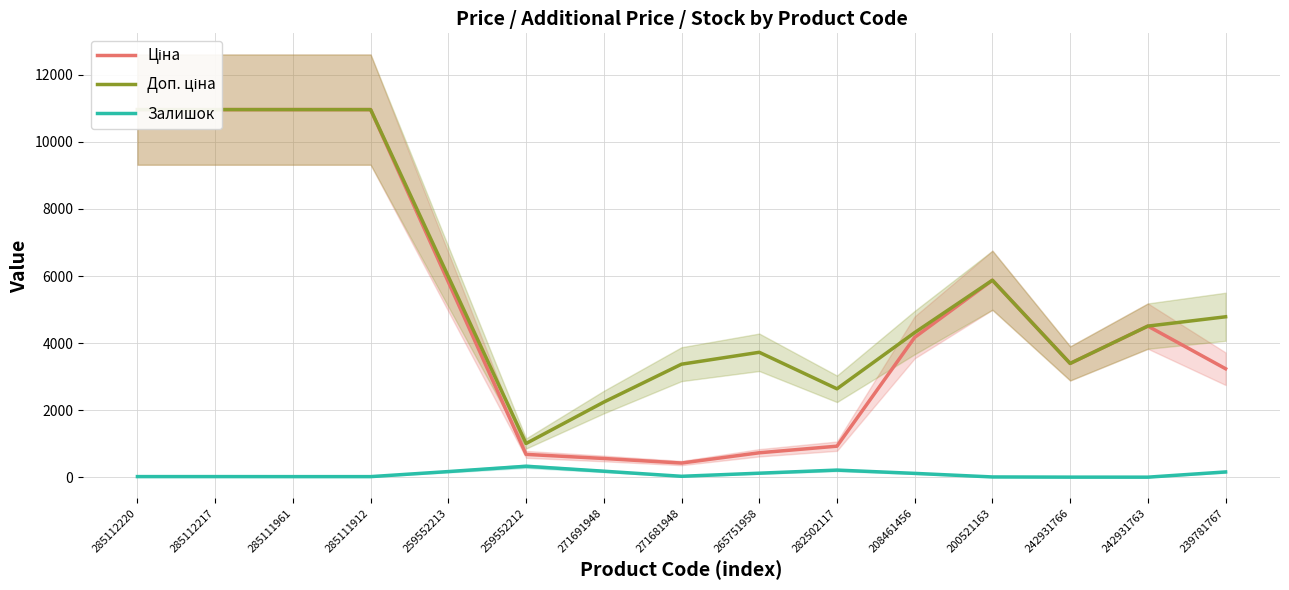

Which series has the largest total across all categories?

Доп. ціна